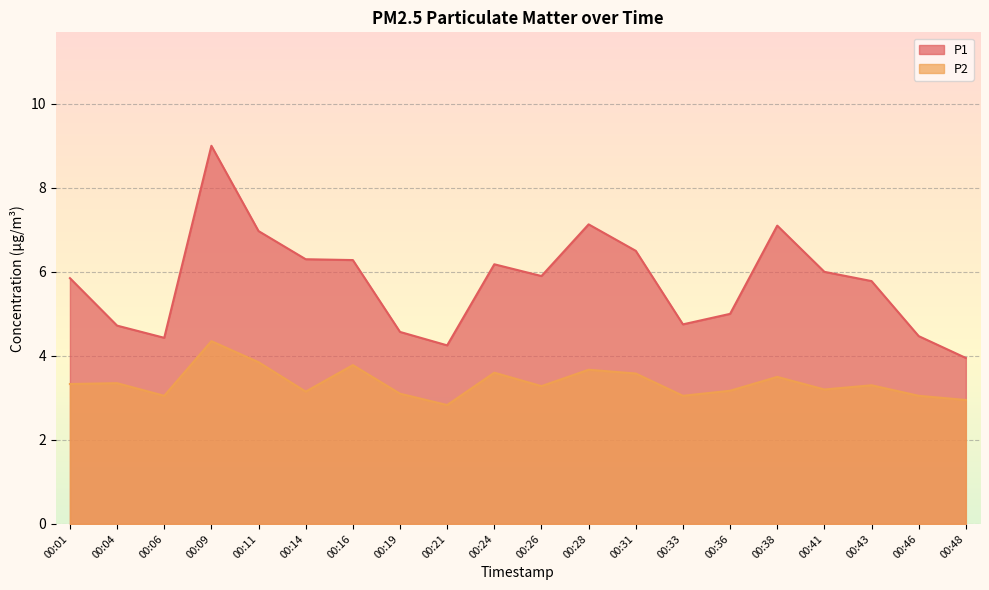

List the series in order of their peak value, lowest first.

P2, P1